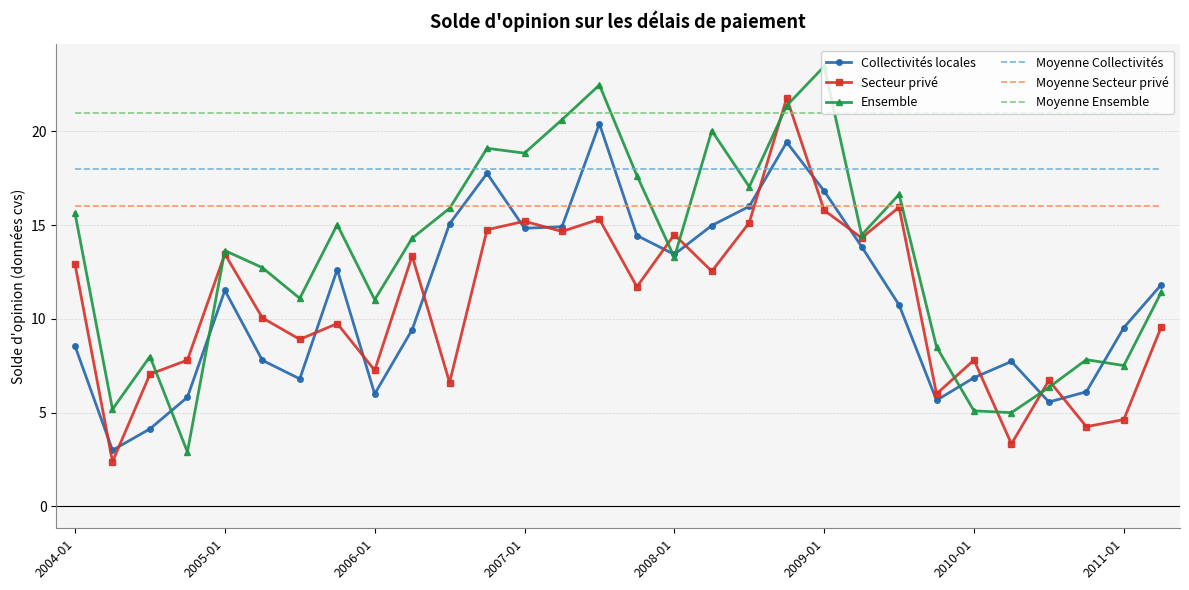

At how many categories does at least one series exceed 8?

30